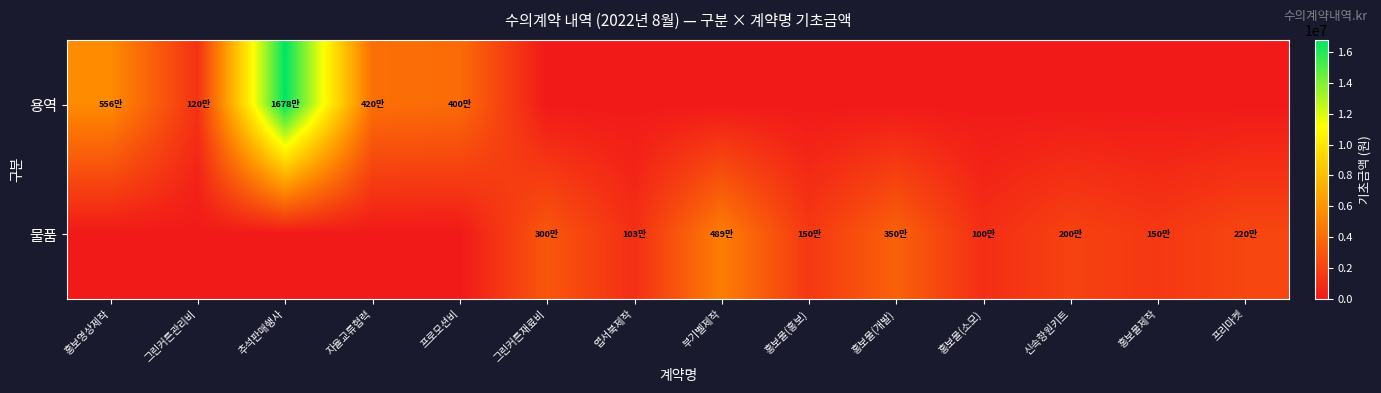

Reading left to right, what are all the values shown in this chart?

용역: 홍보영상제작=5560000	그린커튼관리비=1200000	추석판매행사=16780000	자율교류협력=4200000	프로모션비=4000000	그린커튼재료비=0	엽서북제작=0	부기벨제작=0	홍보물(홍보)=0	홍보물(개발)=0	홍보물(소모)=0	신속항원키트=0	홍보물제작=0	프리마켓=0
물품: 홍보영상제작=0	그린커튼관리비=0	추석판매행사=0	자율교류협력=0	프로모션비=0	그린커튼재료비=3000000	엽서북제작=1037400	부기벨제작=4890600	홍보물(홍보)=1500000	홍보물(개발)=3500000	홍보물(소모)=1000000	신속항원키트=2000000	홍보물제작=1500000	프리마켓=2200000